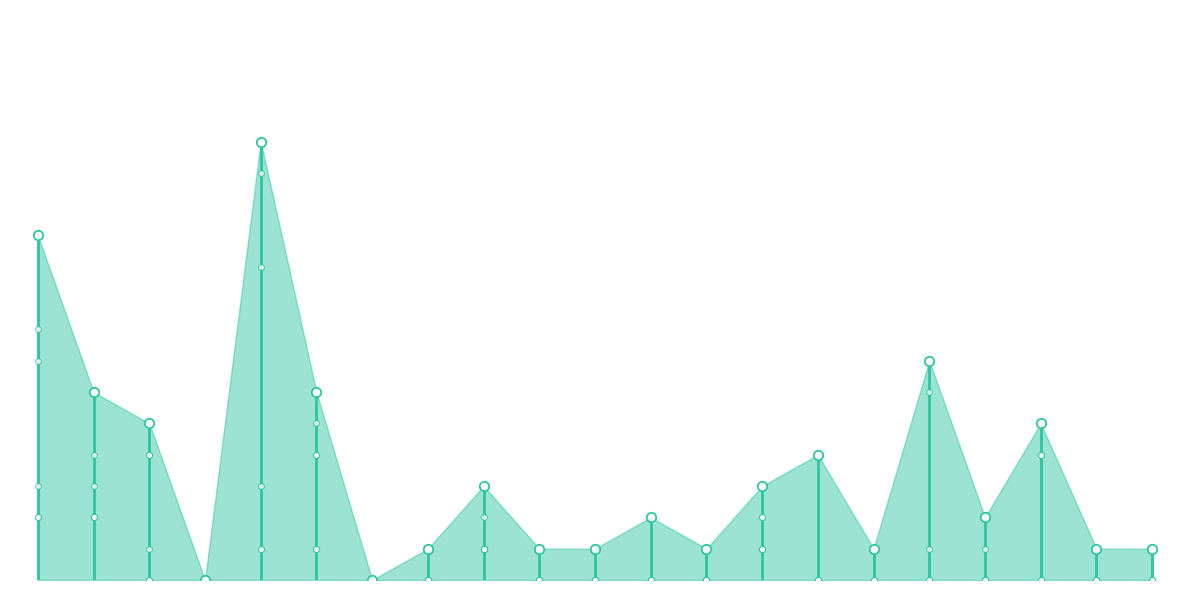

What is the total value across all series at 13?

7